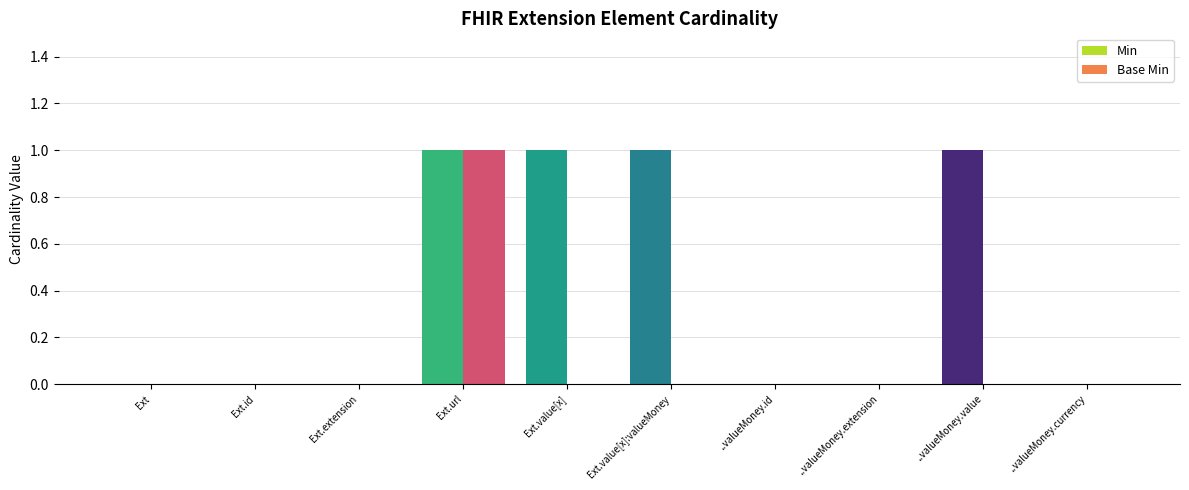

Between Ext and ..valueMoney.value, which series saw the biggest shift?

Min